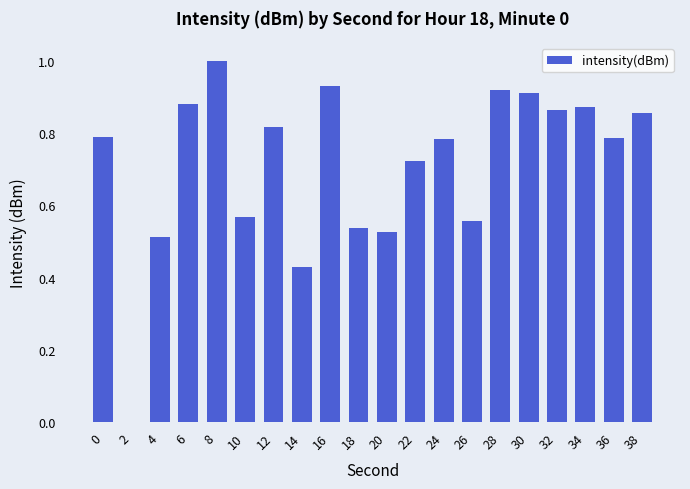

What is the change in value from 2 to 30?

+0.9